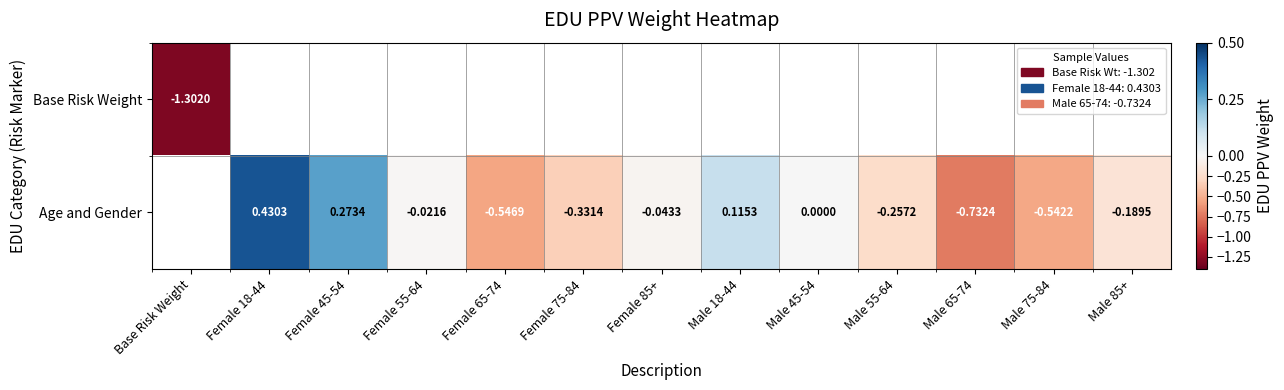

Count the number of categories in the chart.

13